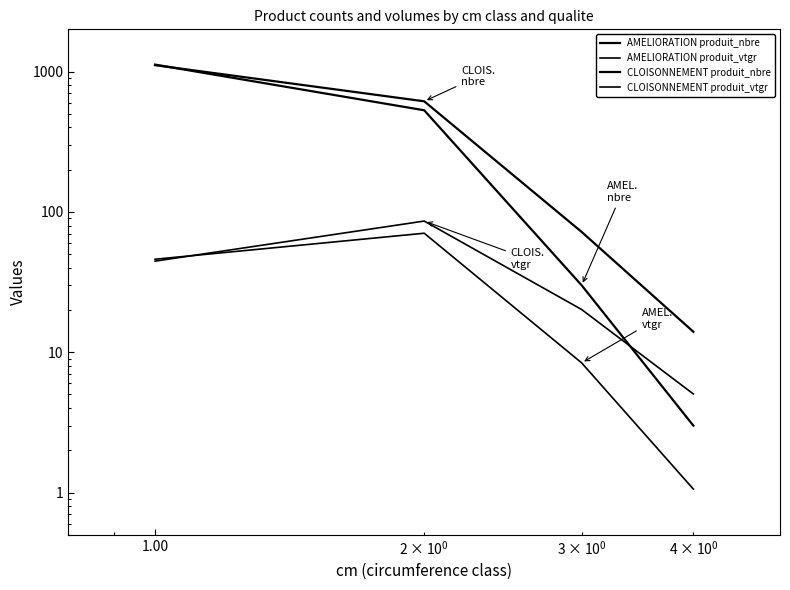

What are all the series names shown in the legend?

AMELIORATION produit_nbre, AMELIORATION produit_vtgr, CLOISONNEMENT produit_nbre, CLOISONNEMENT produit_vtgr